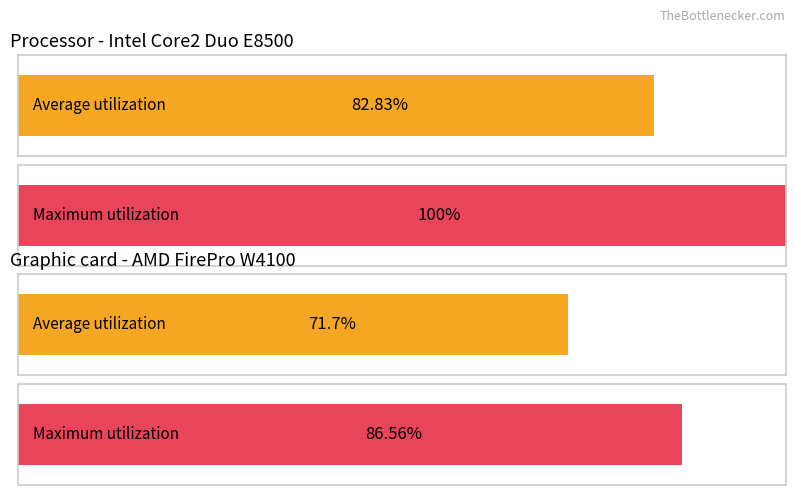

List the series in order of their overall mean, highest first.

Maximum utilization, Average utilization